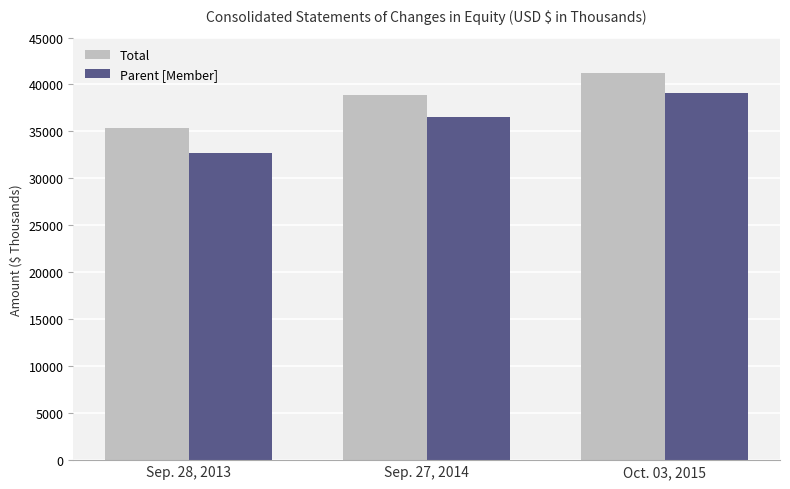

The value of Parent [Member] at Oct. 03, 2015 is 39058. True or false?

True